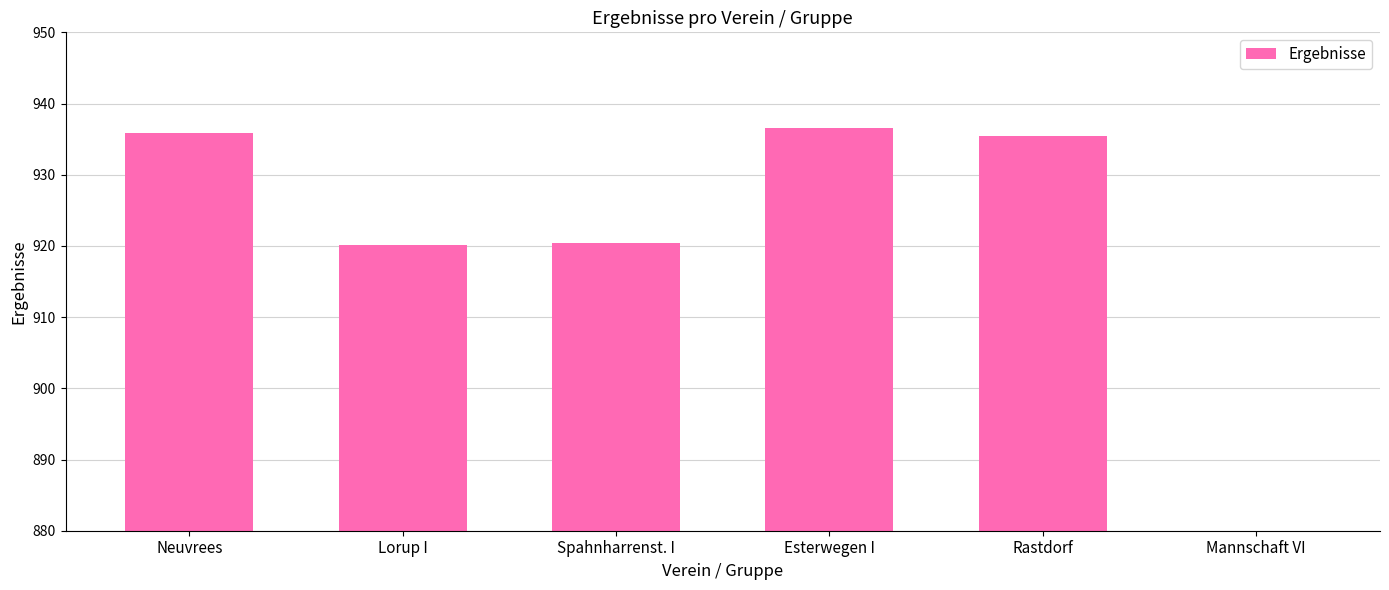

What is the difference between the second highest and second lowest values?

15.7